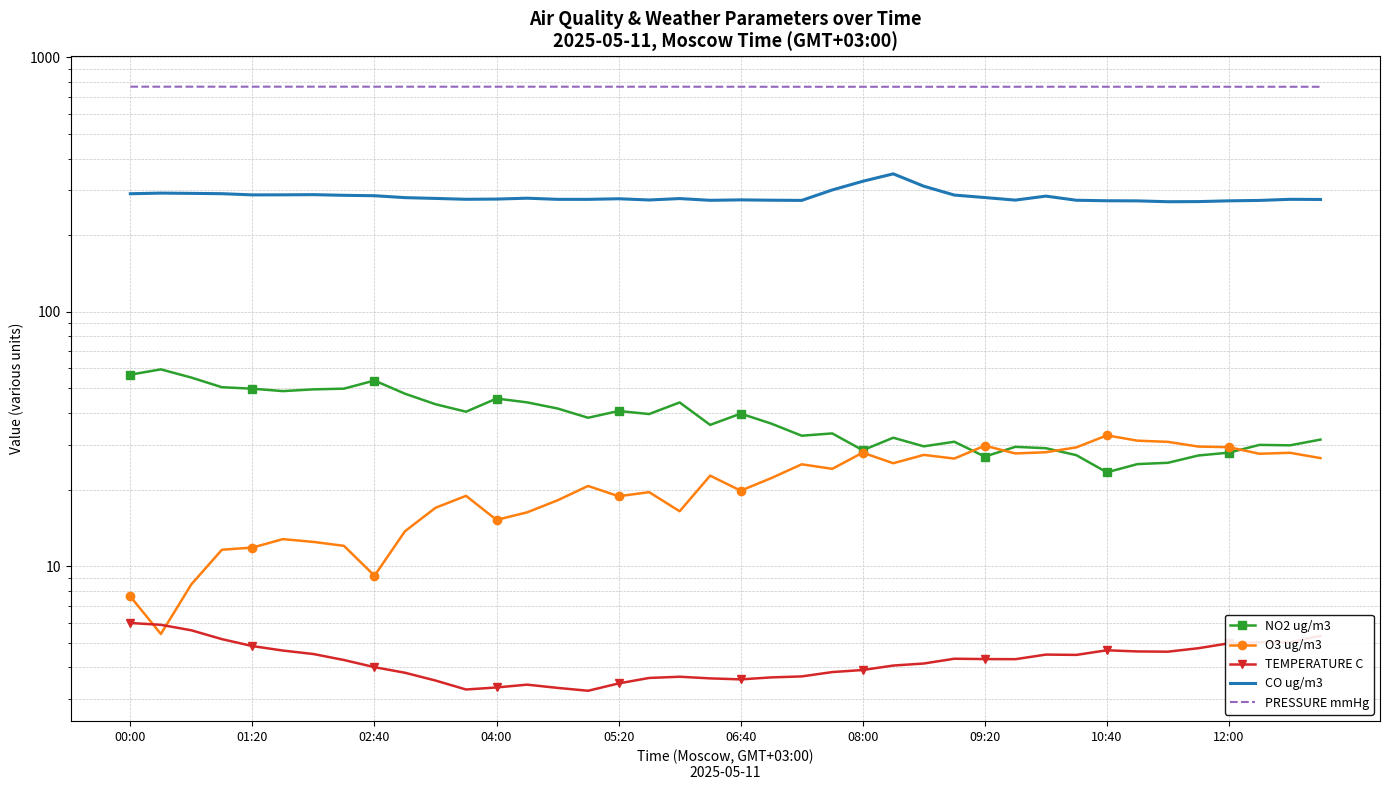

True or false: CO ug/m3 and NO2 ug/m3 cross at least once.

False